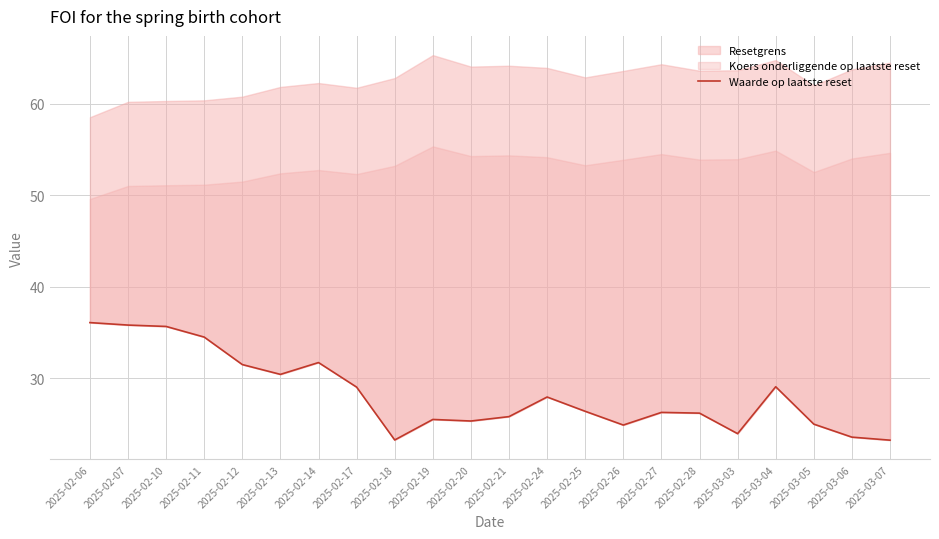

Rank the categories by value from lowest to highest.

2025-03-07, 2025-02-18, 2025-03-06, 2025-03-03, 2025-02-26, 2025-03-05, 2025-02-20, 2025-02-19, 2025-02-21, 2025-02-28, 2025-02-27, 2025-02-25, 2025-02-24, 2025-02-17, 2025-03-04, 2025-02-13, 2025-02-12, 2025-02-14, 2025-02-11, 2025-02-10, 2025-02-07, 2025-02-06